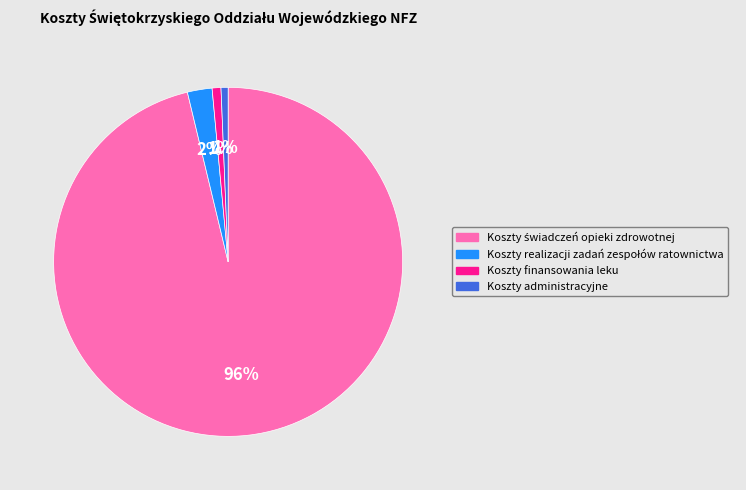

What percentage is the Koszty administracyjne slice, to the nearest percent?

1%